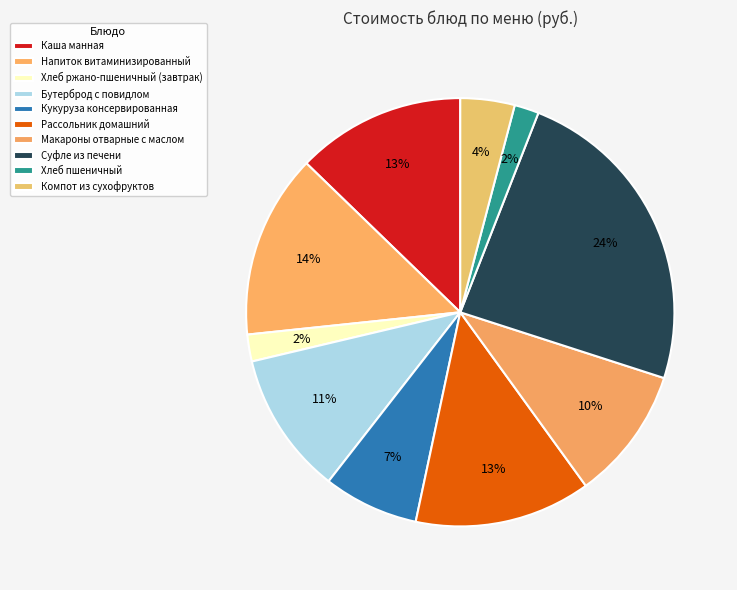

How many segments does this pie chart have?

10